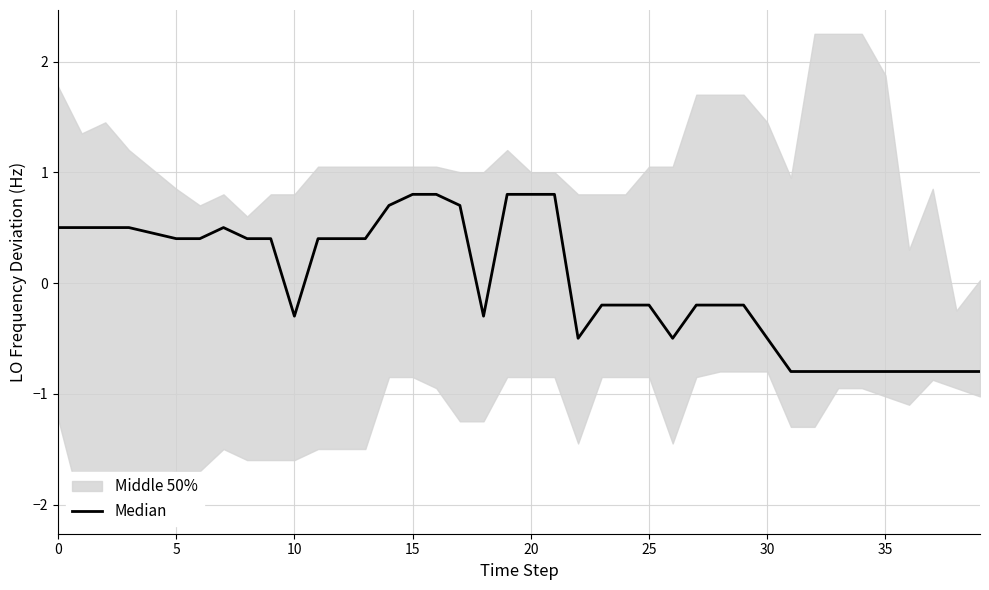

At which category does the chart reach its minimum across all series?

31